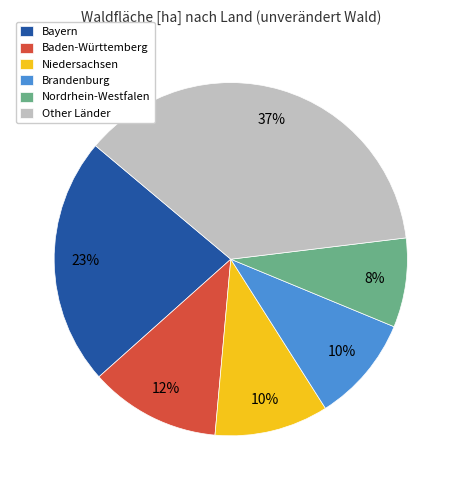

Which has a higher value, Bayern or Nordrhein-Westfalen?

Bayern